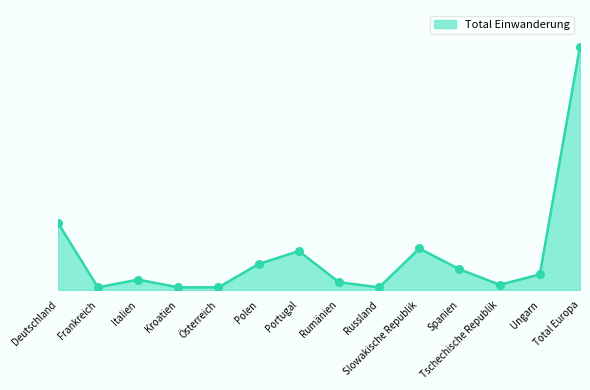

What is the change in value from Italien to Österreich?

-3